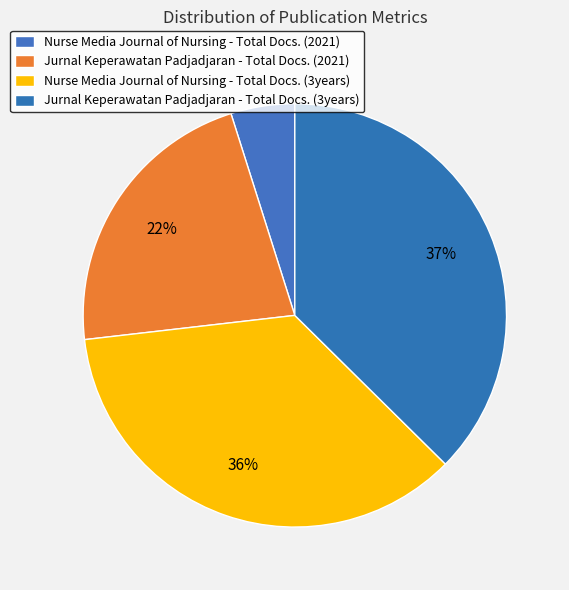

To the nearest percent, what is the difference between the largest and smallest slice percentages?

33%